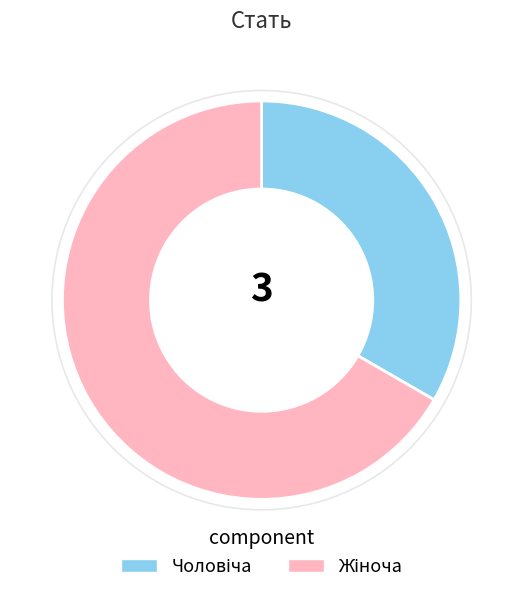

Does any single category account for the majority?

Yes